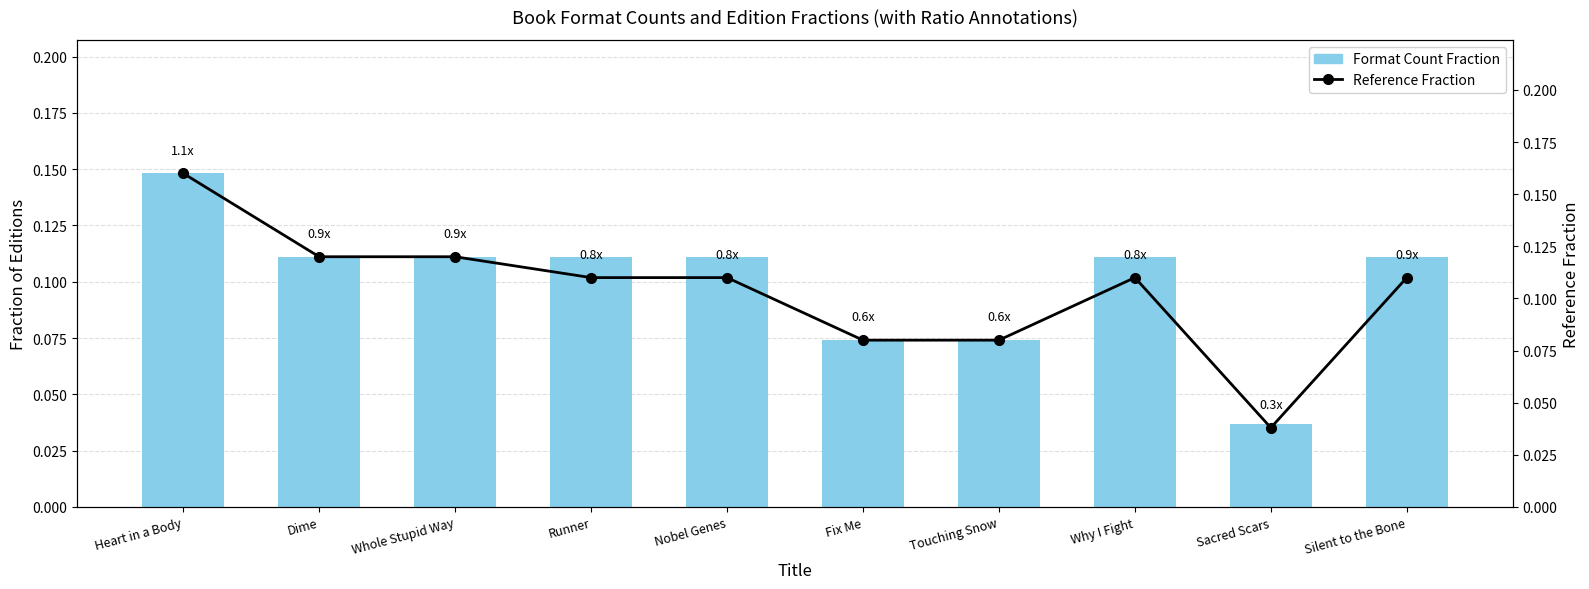

Count the Format Count Fraction values in the range 0 to 1.

10